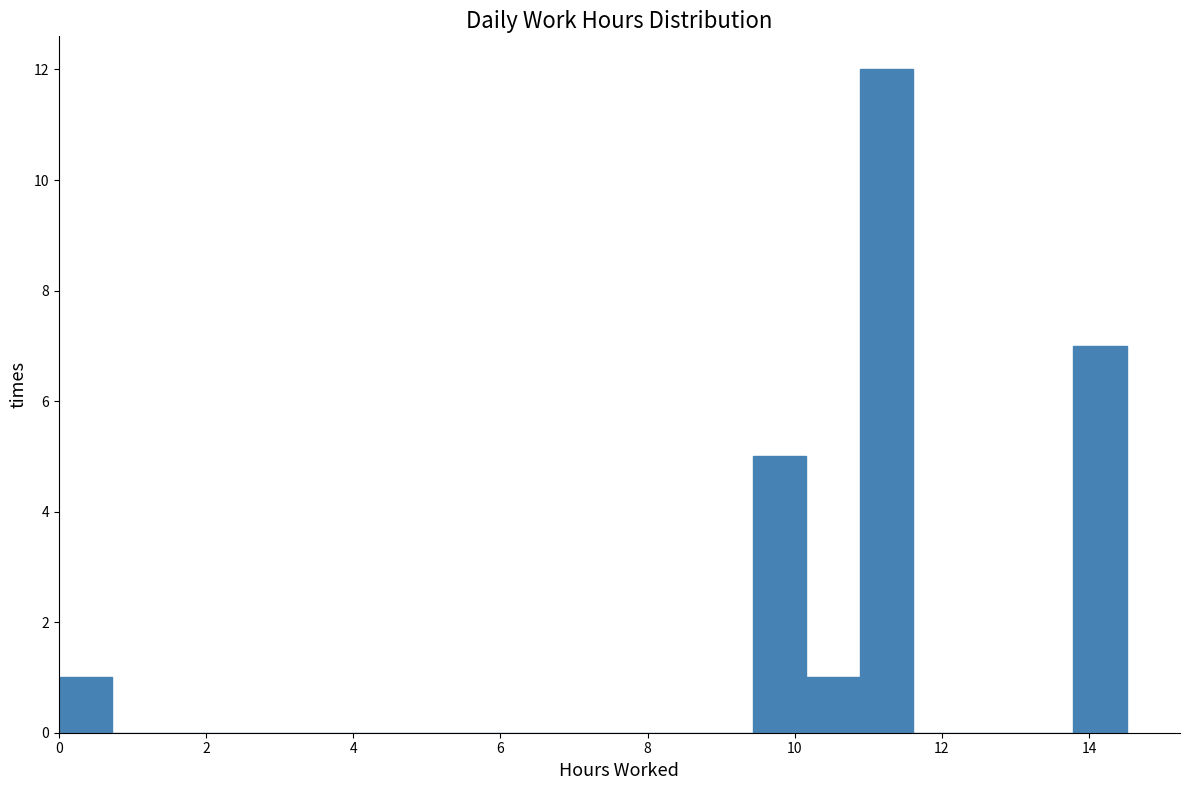

Read against the x-axis, roughly where is the centre of the tallest bar?

11.2